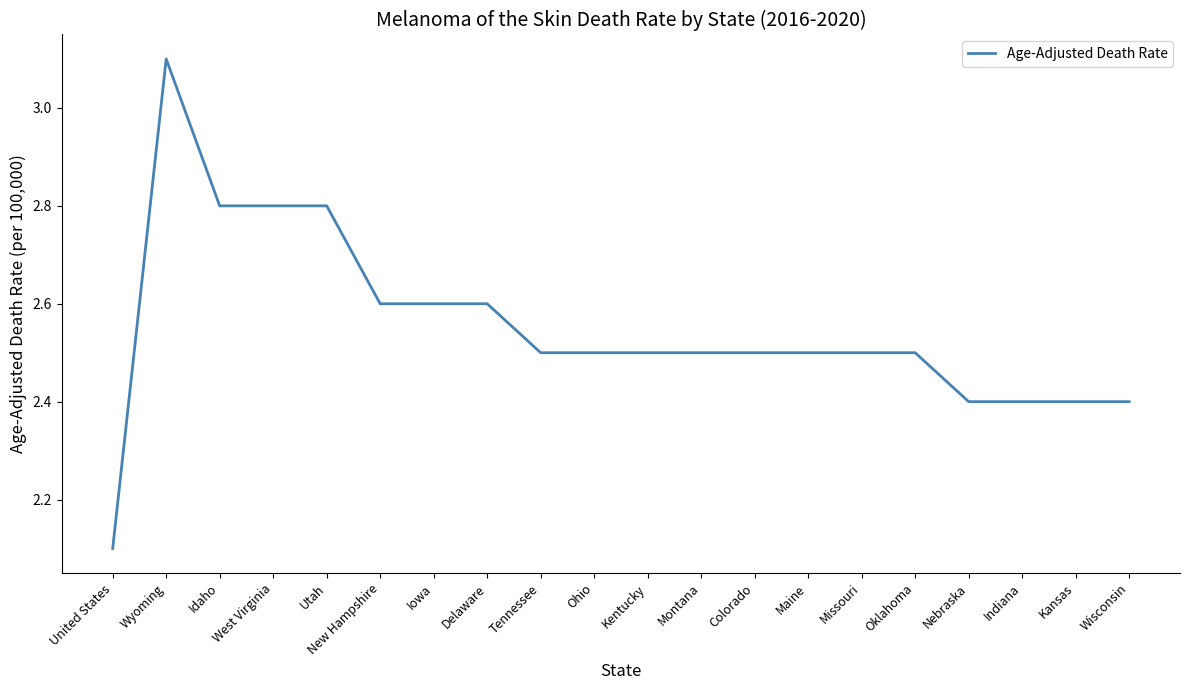

What is the change in value from West Virginia to Kentucky?

-0.3